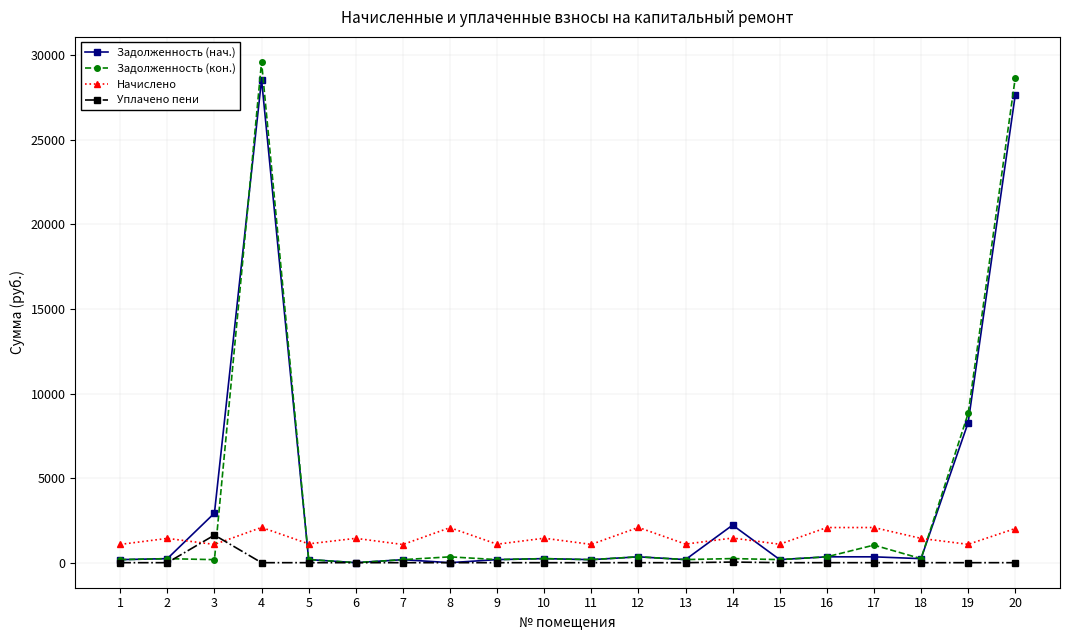

The value of Уплачено пени at 19 is 0.0. True or false?

True